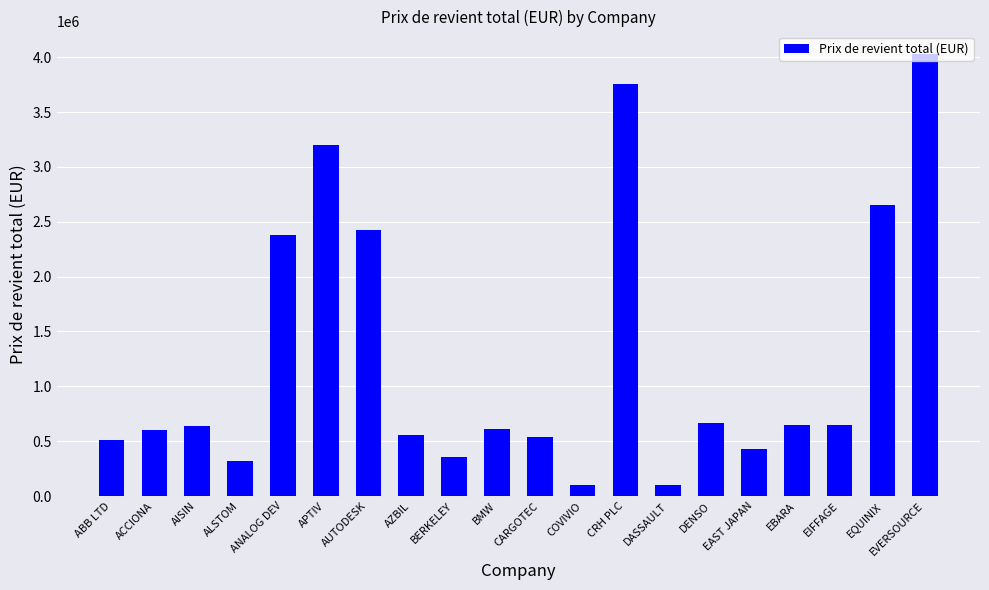

Which has a higher value, ALSTOM or EIFFAGE?

EIFFAGE